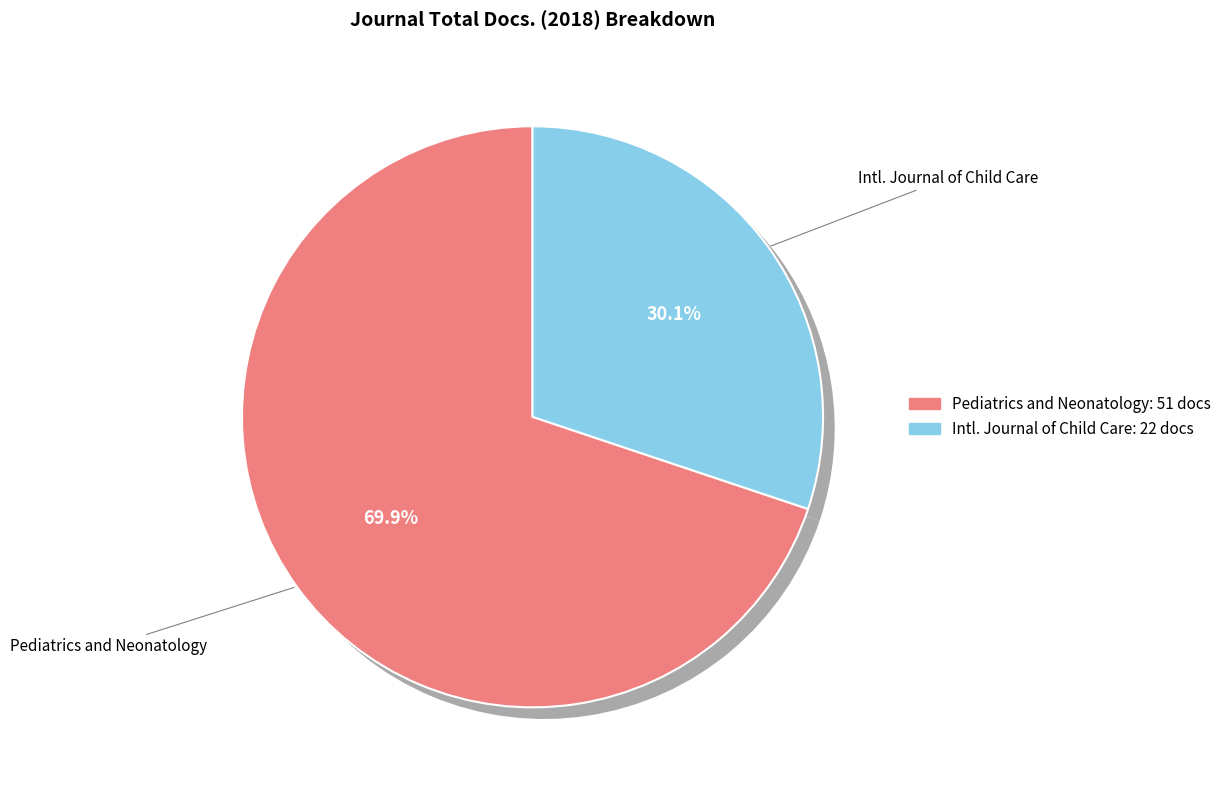

Approximately how many times larger is the value at International Journal of Child Care and Education compared to Pediatrics and Neonatology?

0.4